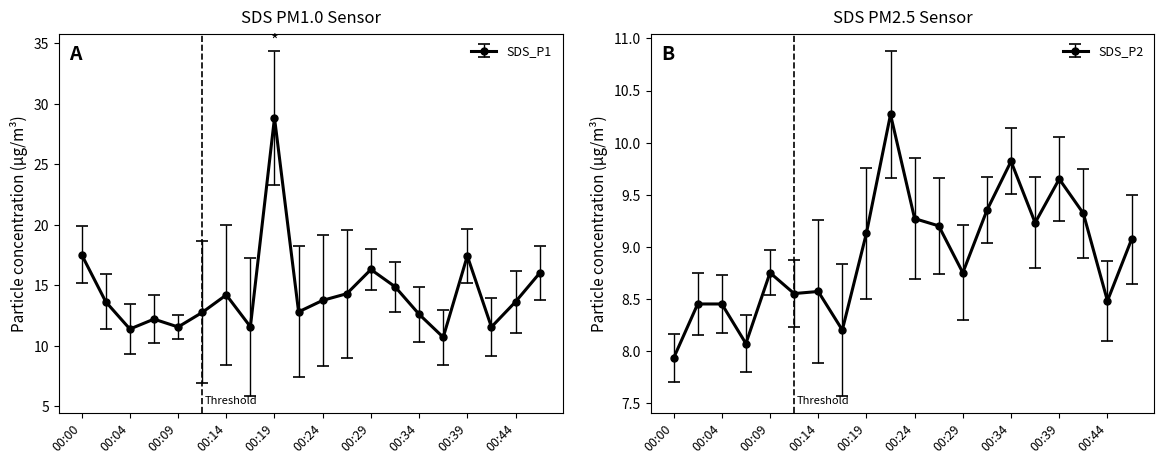

Is it true that SDS_P2 equals 14.5 at 00:41?

False